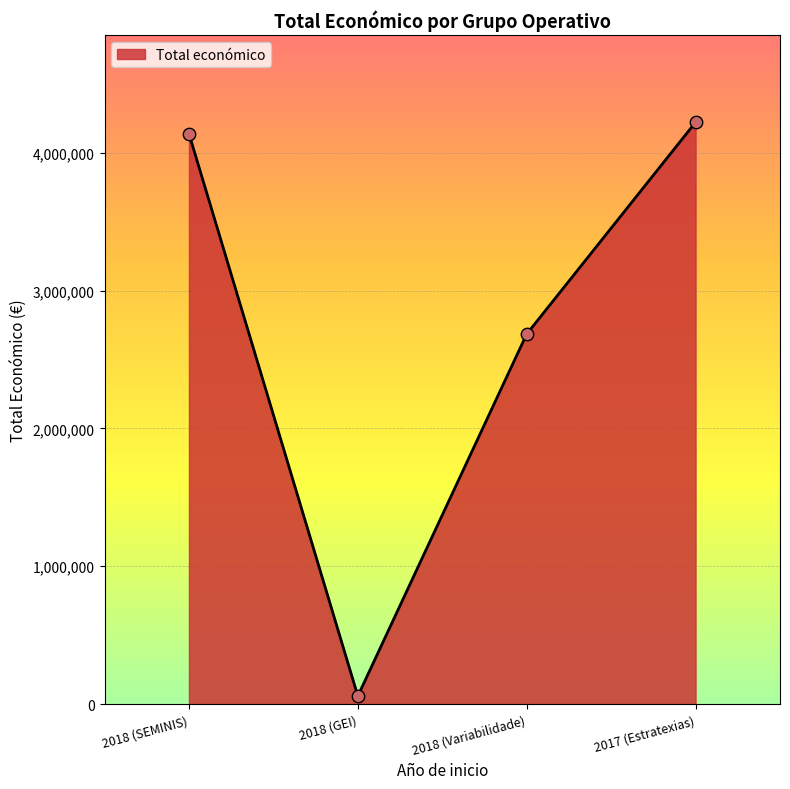

Between 2018 (GEI) and 2017 (Estratexias), which is larger?

2017 (Estratexias)